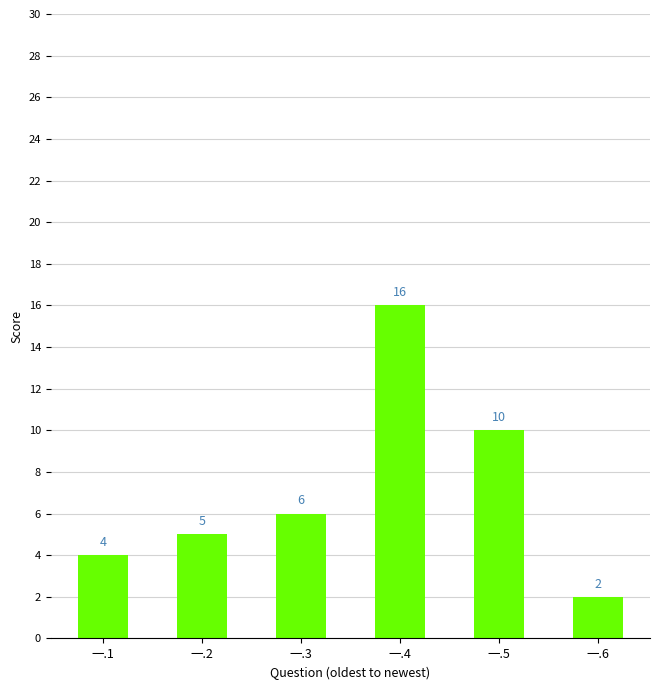

Which has a higher value, 一.4 or 一.6?

一.4